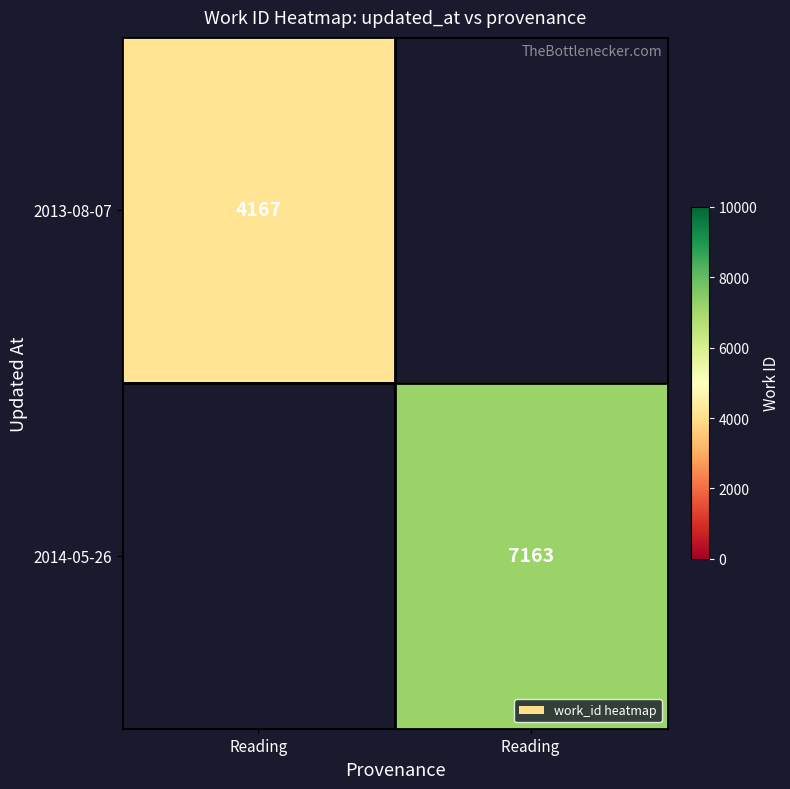

Is it true that 2013-08-07 equals 2058 at Reading?

False